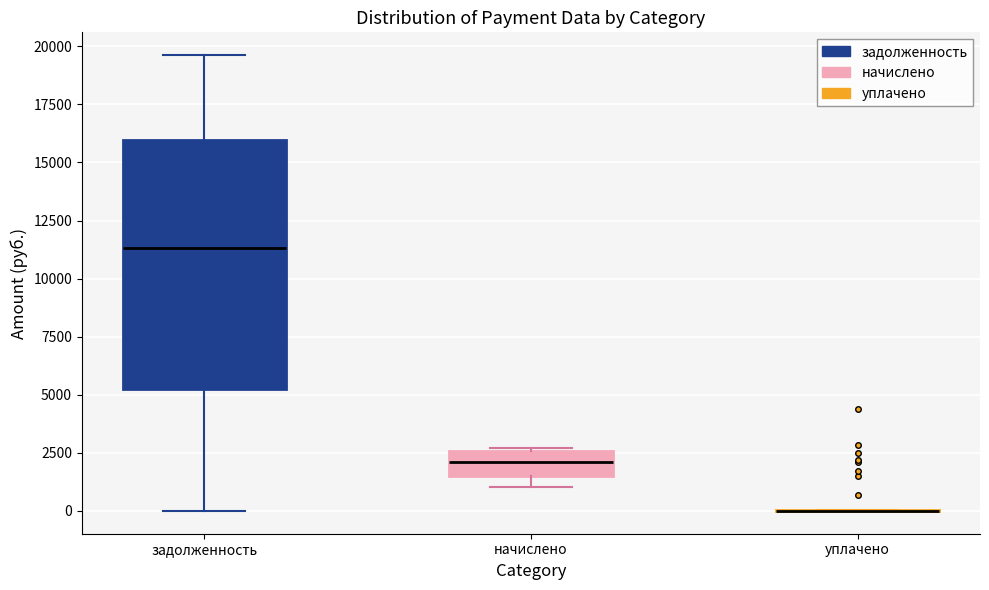

Which box is the tallest, from its lower edge to its upper edge?

задолженность